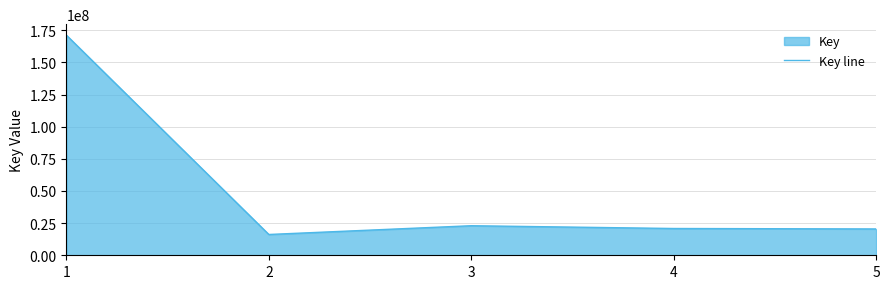

Reading right to left, transcribe all the data shown in this chart.

20475138	20826321	22980113	16172279	171153699